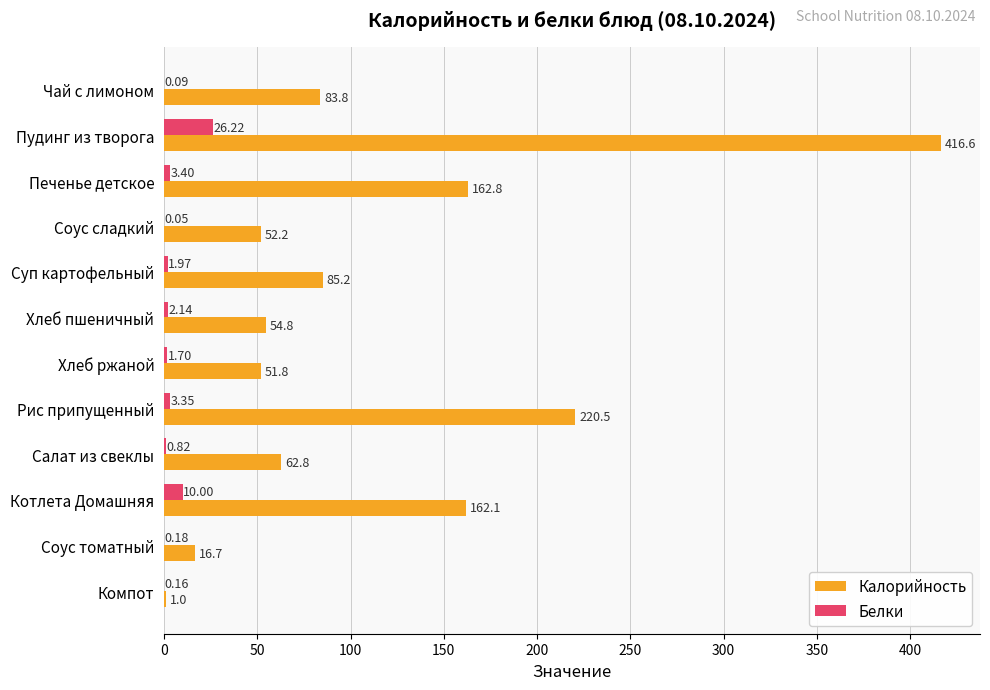

Which category has the highest value across all series?

Пудинг из творога